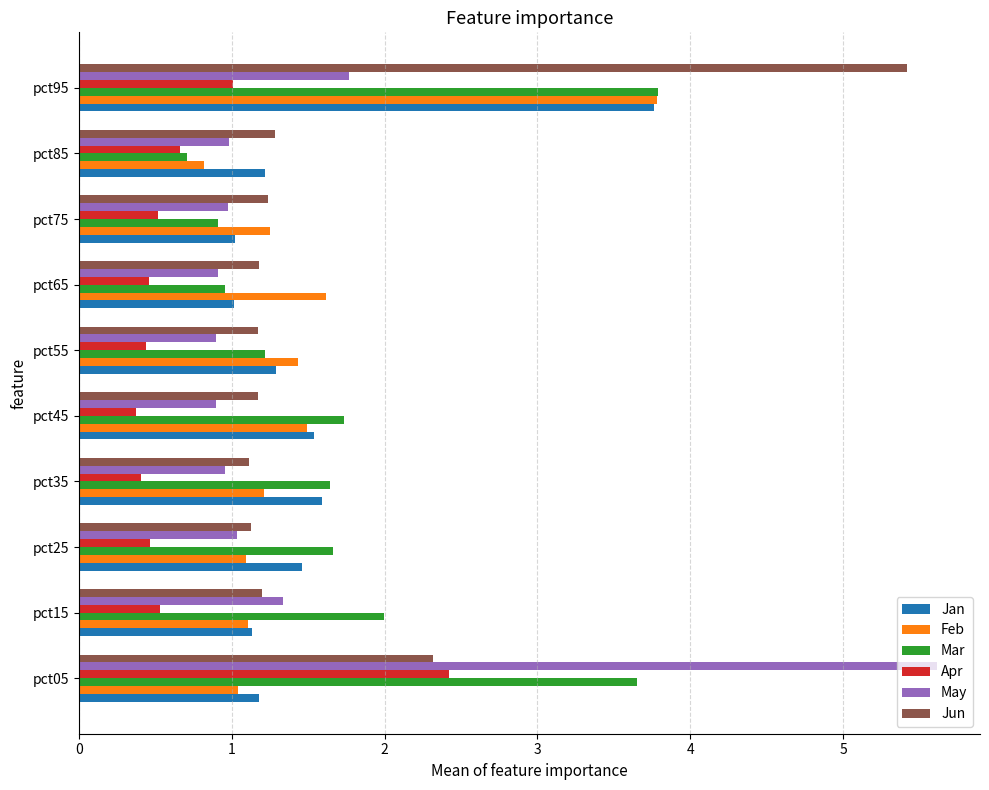

At which category is the sum across all series the highest?

pct95